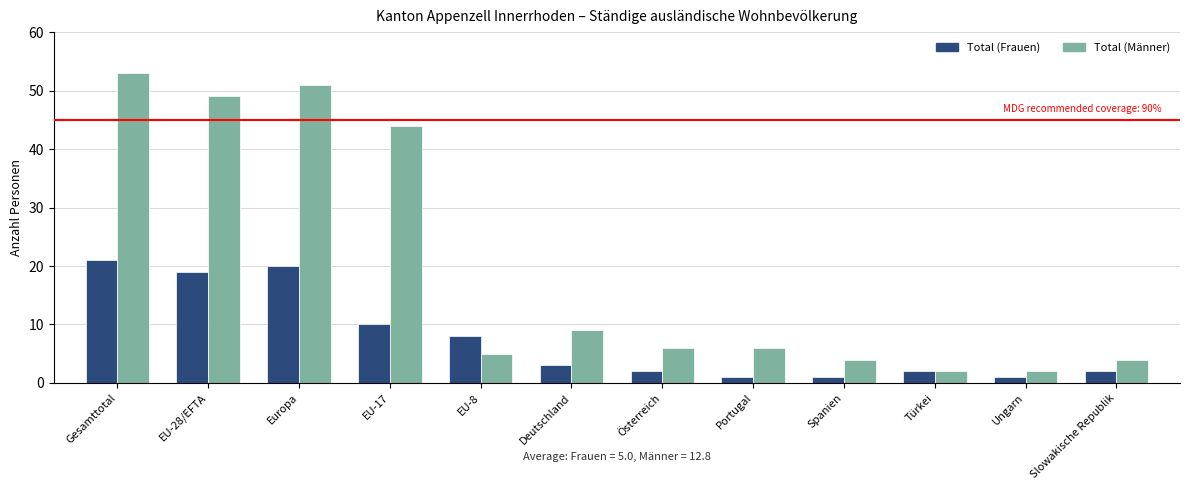

What is the total value across all series at Ungarn?

3